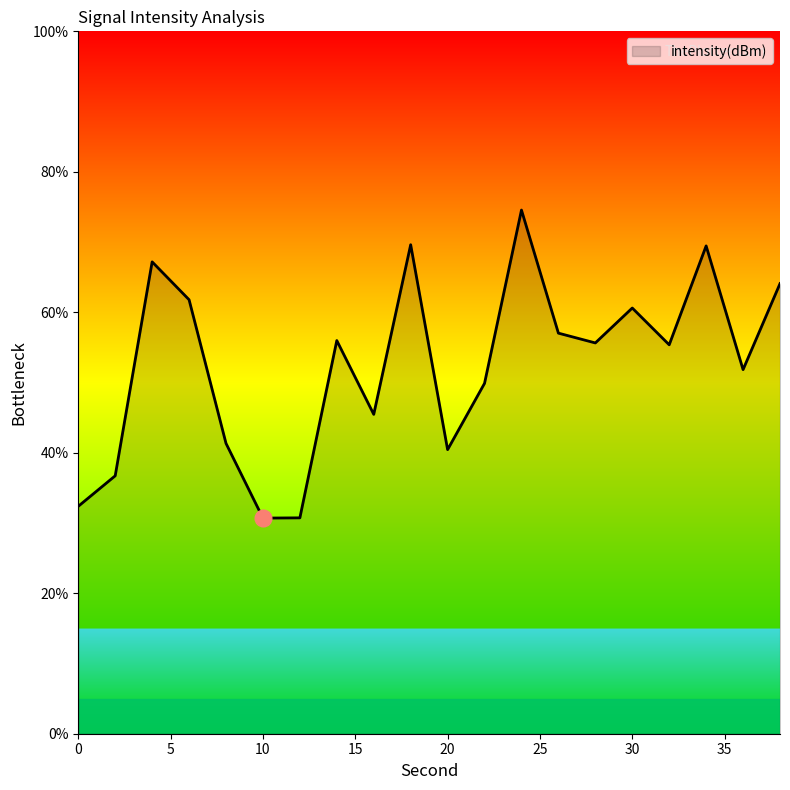

What is the greatest value displayed?

74.6